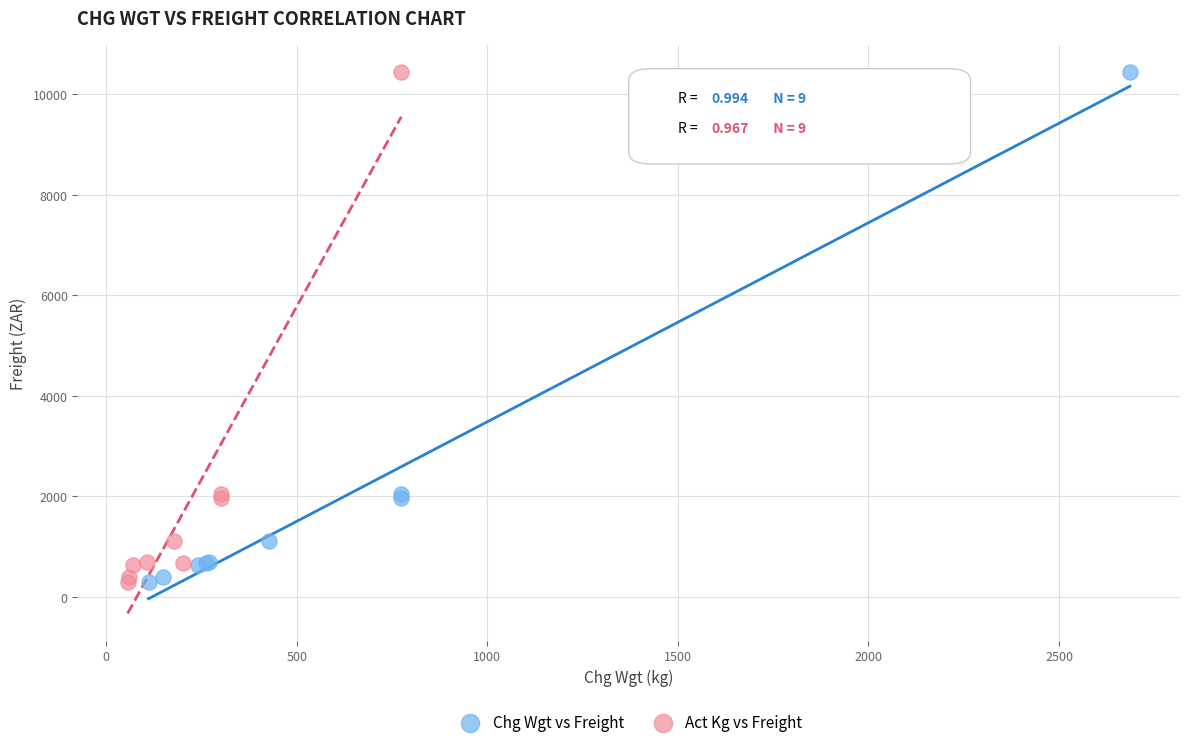

What are all the series names shown in the legend?

Chg Wgt vs Freight, Act Kg vs Freight